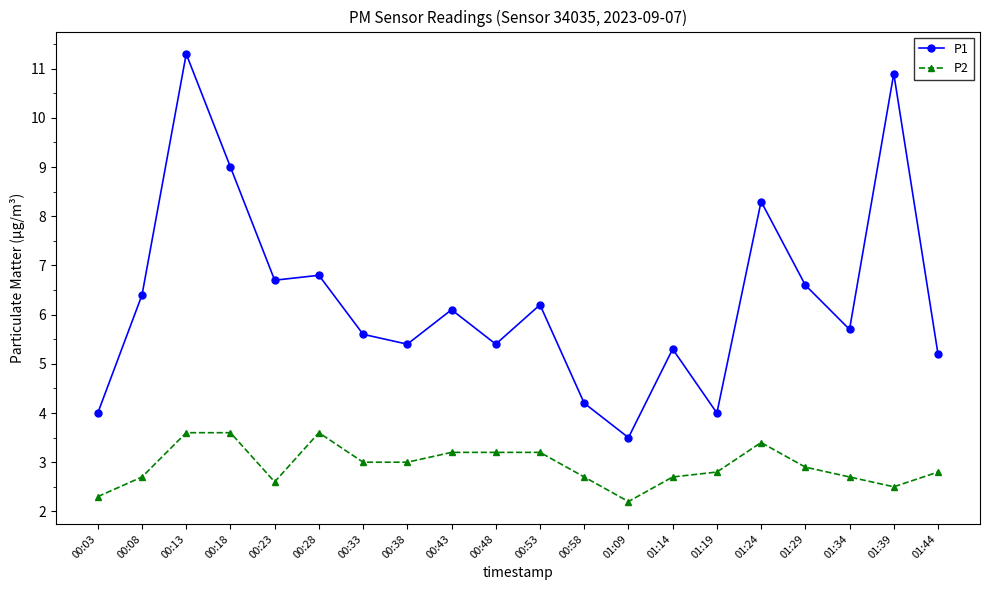

Which series has the largest range (max minus min)?

P1